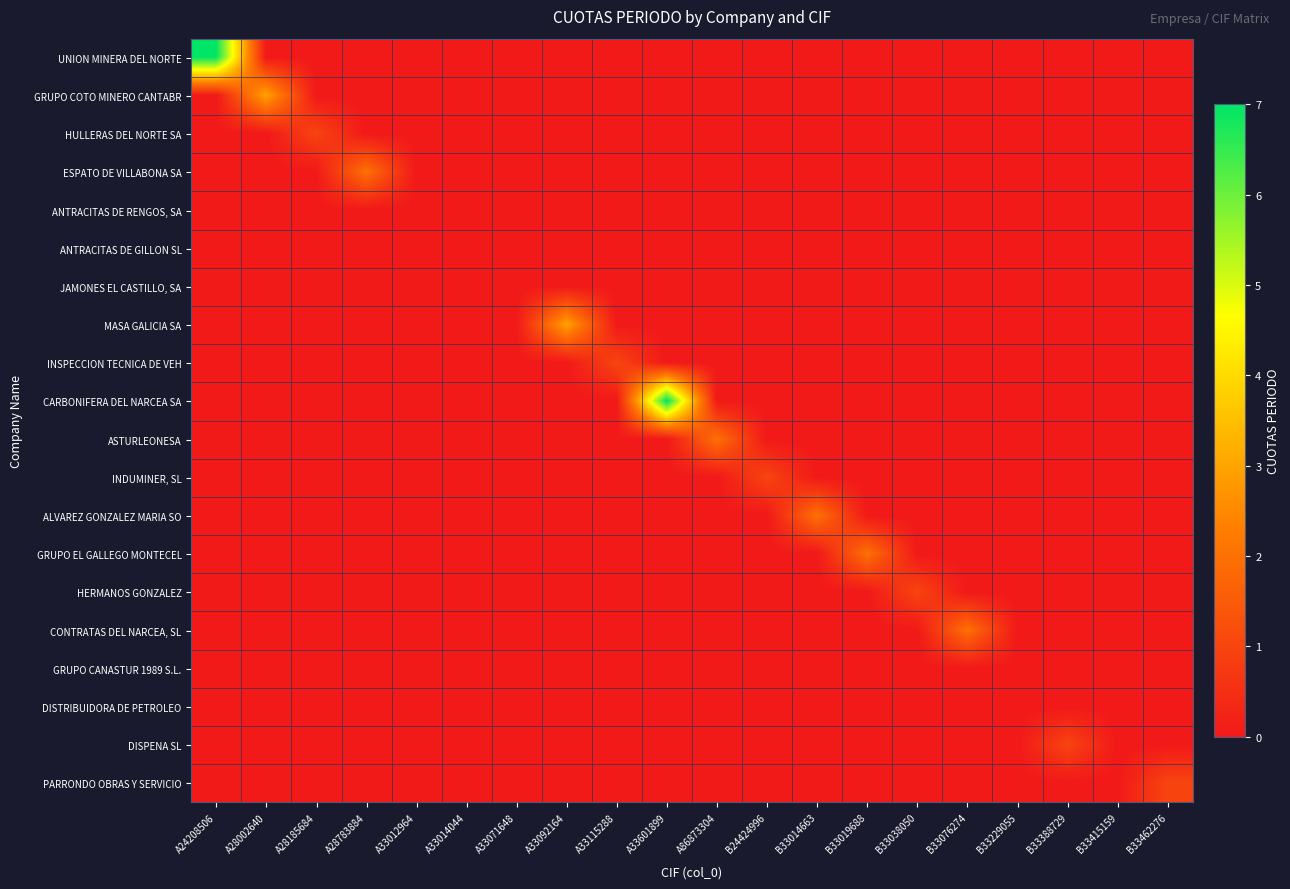

Reading left to right, what are all the values shown in this chart?

UNION MINERA DEL NORTE: A24208506=7	A28002640=0	A28185684=0	A28783884=0	A33012964=0	A33014044=0	A33071648=0	A33092164=0	A33115288=0	A33601899=0	A86873304=0	B24424996=0	B33014663=0	B33019688=0	B33038050=0	B33076274=0	B33229055=0	B33388729=0	B33415159=0	B33462276=0
GRUPO COTO MINERO CANTABR: A24208506=0	A28002640=3	A28185684=0	A28783884=0	A33012964=0	A33014044=0	A33071648=0	A33092164=0	A33115288=0	A33601899=0	A86873304=0	B24424996=0	B33014663=0	B33019688=0	B33038050=0	B33076274=0	B33229055=0	B33388729=0	B33415159=0	B33462276=0
HULLERAS DEL NORTE SA: A24208506=0	A28002640=0	A28185684=1	A28783884=0	A33012964=0	A33014044=0	A33071648=0	A33092164=0	A33115288=0	A33601899=0	A86873304=0	B24424996=0	B33014663=0	B33019688=0	B33038050=0	B33076274=0	B33229055=0	B33388729=0	B33415159=0	B33462276=0
ESPATO DE VILLABONA SA: A24208506=0	A28002640=0	A28185684=0	A28783884=2	A33012964=0	A33014044=0	A33071648=0	A33092164=0	A33115288=0	A33601899=0	A86873304=0	B24424996=0	B33014663=0	B33019688=0	B33038050=0	B33076274=0	B33229055=0	B33388729=0	B33415159=0	B33462276=0
ANTRACITAS DE RENGOS, SA: A24208506=0	A28002640=0	A28185684=0	A28783884=0	A33012964=0	A33014044=0	A33071648=0	A33092164=0	A33115288=0	A33601899=0	A86873304=0	B24424996=0	B33014663=0	B33019688=0	B33038050=0	B33076274=0	B33229055=0	B33388729=0	B33415159=0	B33462276=0
ANTRACITAS DE GILLON SL: A24208506=0	A28002640=0	A28185684=0	A28783884=0	A33012964=0	A33014044=0	A33071648=0	A33092164=0	A33115288=0	A33601899=0	A86873304=0	B24424996=0	B33014663=0	B33019688=0	B33038050=0	B33076274=0	B33229055=0	B33388729=0	B33415159=0	B33462276=0
JAMONES EL CASTILLO, SA: A24208506=0	A28002640=0	A28185684=0	A28783884=0	A33012964=0	A33014044=0	A33071648=0	A33092164=0	A33115288=0	A33601899=0	A86873304=0	B24424996=0	B33014663=0	B33019688=0	B33038050=0	B33076274=0	B33229055=0	B33388729=0	B33415159=0	B33462276=0
MASA GALICIA SA: A24208506=0	A28002640=0	A28185684=0	A28783884=0	A33012964=0	A33014044=0	A33071648=0	A33092164=3	A33115288=0	A33601899=0	A86873304=0	B24424996=0	B33014663=0	B33019688=0	B33038050=0	B33076274=0	B33229055=0	B33388729=0	B33415159=0	B33462276=0
INSPECCION TECNICA DE VEH: A24208506=0	A28002640=0	A28185684=0	A28783884=0	A33012964=0	A33014044=0	A33071648=0	A33092164=0	A33115288=1	A33601899=0	A86873304=0	B24424996=0	B33014663=0	B33019688=0	B33038050=0	B33076274=0	B33229055=0	B33388729=0	B33415159=0	B33462276=0
CARBONIFERA DEL NARCEA SA: A24208506=0	A28002640=0	A28185684=0	A28783884=0	A33012964=0	A33014044=0	A33071648=0	A33092164=0	A33115288=0	A33601899=7	A86873304=0	B24424996=0	B33014663=0	B33019688=0	B33038050=0	B33076274=0	B33229055=0	B33388729=0	B33415159=0	B33462276=0
ASTURLEONESA: A24208506=0	A28002640=0	A28185684=0	A28783884=0	A33012964=0	A33014044=0	A33071648=0	A33092164=0	A33115288=0	A33601899=0	A86873304=2	B24424996=0	B33014663=0	B33019688=0	B33038050=0	B33076274=0	B33229055=0	B33388729=0	B33415159=0	B33462276=0
INDUMINER, SL: A24208506=0	A28002640=0	A28185684=0	A28783884=0	A33012964=0	A33014044=0	A33071648=0	A33092164=0	A33115288=0	A33601899=0	A86873304=0	B24424996=1	B33014663=0	B33019688=0	B33038050=0	B33076274=0	B33229055=0	B33388729=0	B33415159=0	B33462276=0
ALVAREZ GONZALEZ MARIA SO: A24208506=0	A28002640=0	A28185684=0	A28783884=0	A33012964=0	A33014044=0	A33071648=0	A33092164=0	A33115288=0	A33601899=0	A86873304=0	B24424996=0	B33014663=2	B33019688=0	B33038050=0	B33076274=0	B33229055=0	B33388729=0	B33415159=0	B33462276=0
GRUPO EL GALLEGO MONTECEL: A24208506=0	A28002640=0	A28185684=0	A28783884=0	A33012964=0	A33014044=0	A33071648=0	A33092164=0	A33115288=0	A33601899=0	A86873304=0	B24424996=0	B33014663=0	B33019688=2	B33038050=0	B33076274=0	B33229055=0	B33388729=0	B33415159=0	B33462276=0
HERMANOS GONZALEZ: A24208506=0	A28002640=0	A28185684=0	A28783884=0	A33012964=0	A33014044=0	A33071648=0	A33092164=0	A33115288=0	A33601899=0	A86873304=0	B24424996=0	B33014663=0	B33019688=0	B33038050=1	B33076274=0	B33229055=0	B33388729=0	B33415159=0	B33462276=0
CONTRATAS DEL NARCEA, SL: A24208506=0	A28002640=0	A28185684=0	A28783884=0	A33012964=0	A33014044=0	A33071648=0	A33092164=0	A33115288=0	A33601899=0	A86873304=0	B24424996=0	B33014663=0	B33019688=0	B33038050=0	B33076274=2	B33229055=0	B33388729=0	B33415159=0	B33462276=0
GRUPO CANASTUR 1989 S.L.: A24208506=0	A28002640=0	A28185684=0	A28783884=0	A33012964=0	A33014044=0	A33071648=0	A33092164=0	A33115288=0	A33601899=0	A86873304=0	B24424996=0	B33014663=0	B33019688=0	B33038050=0	B33076274=0	B33229055=0	B33388729=0	B33415159=0	B33462276=0
DISTRIBUIDORA DE PETROLEO: A24208506=0	A28002640=0	A28185684=0	A28783884=0	A33012964=0	A33014044=0	A33071648=0	A33092164=0	A33115288=0	A33601899=0	A86873304=0	B24424996=0	B33014663=0	B33019688=0	B33038050=0	B33076274=0	B33229055=0	B33388729=0	B33415159=0	B33462276=0
DISPENA SL: A24208506=0	A28002640=0	A28185684=0	A28783884=0	A33012964=0	A33014044=0	A33071648=0	A33092164=0	A33115288=0	A33601899=0	A86873304=0	B24424996=0	B33014663=0	B33019688=0	B33038050=0	B33076274=0	B33229055=0	B33388729=1	B33415159=0	B33462276=0
PARRONDO OBRAS Y SERVICIO: A24208506=0	A28002640=0	A28185684=0	A28783884=0	A33012964=0	A33014044=0	A33071648=0	A33092164=0	A33115288=0	A33601899=0	A86873304=0	B24424996=0	B33014663=0	B33019688=0	B33038050=0	B33076274=0	B33229055=0	B33388729=0	B33415159=0	B33462276=1